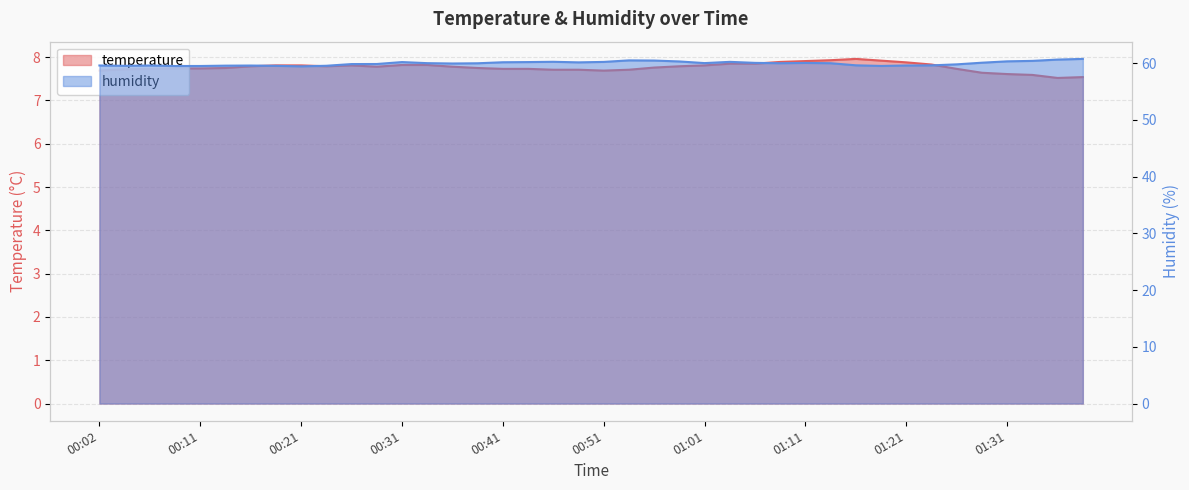

How many interior local peaks does the temperature series have?

2